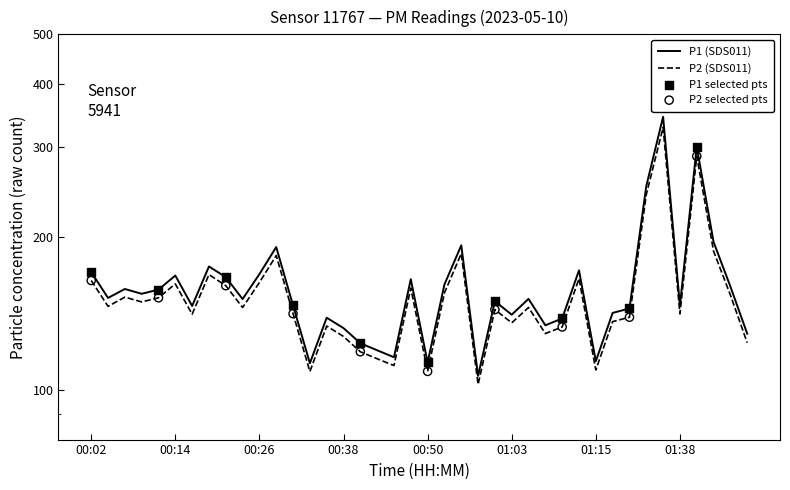

At how many categories does at least one series exceed 174?

7